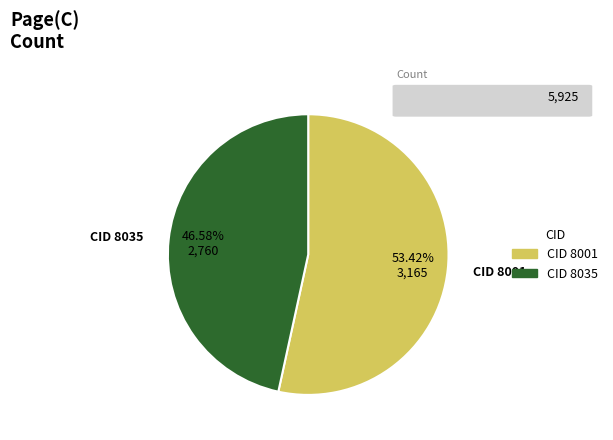

Approximately how many times larger is the value at CID 8035 compared to CID 8001?

0.9